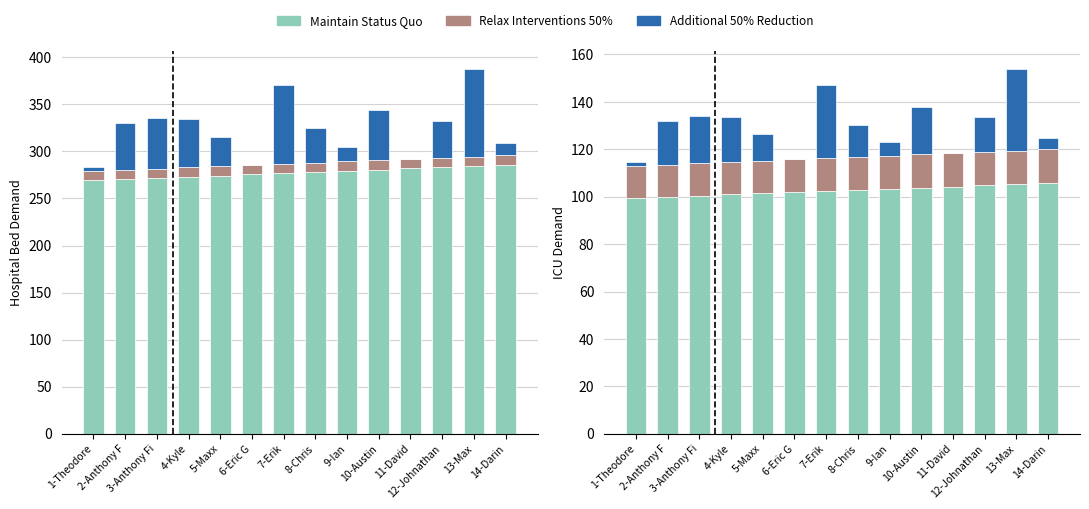

How many groups of bars are there?

14